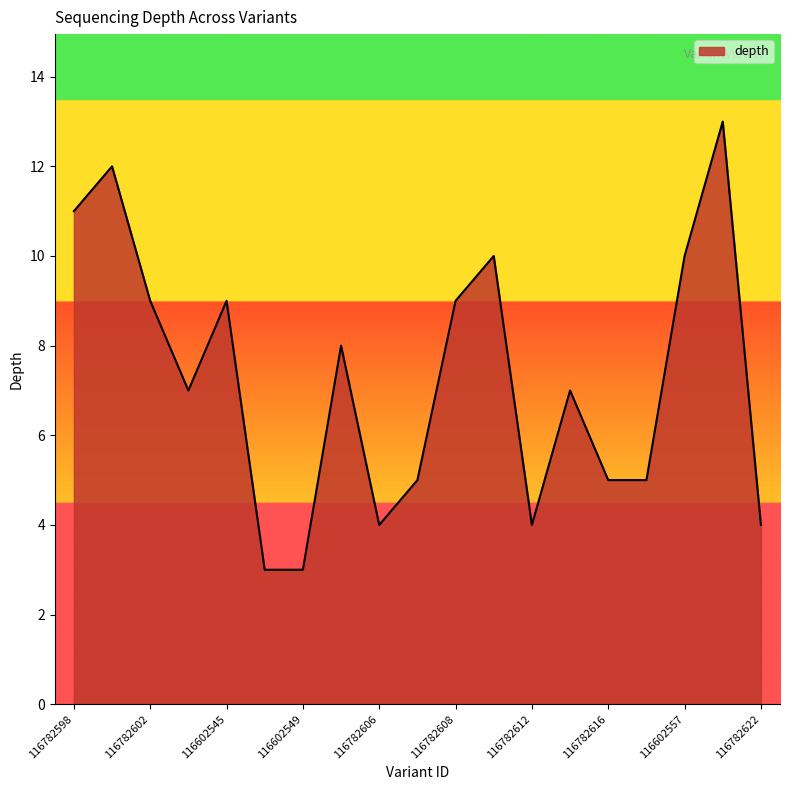

What is the smallest value displayed?

3